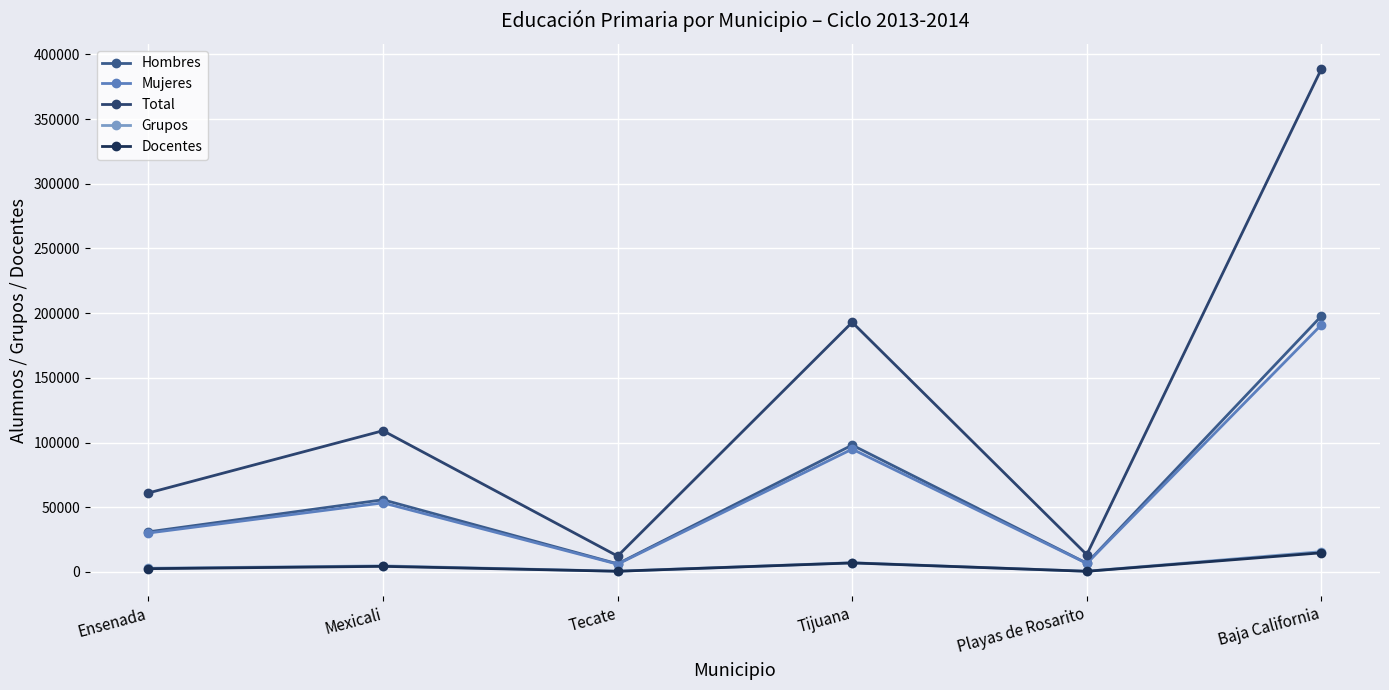

What is the difference between the Docentes values at Playas de Rosarito and Mexicali?

3819